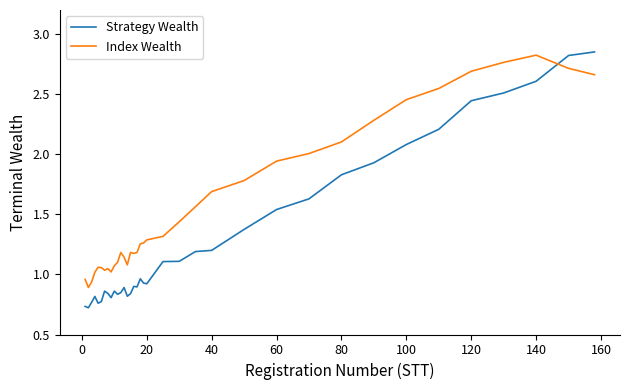

Which series has the largest total across all categories?

Index Wealth